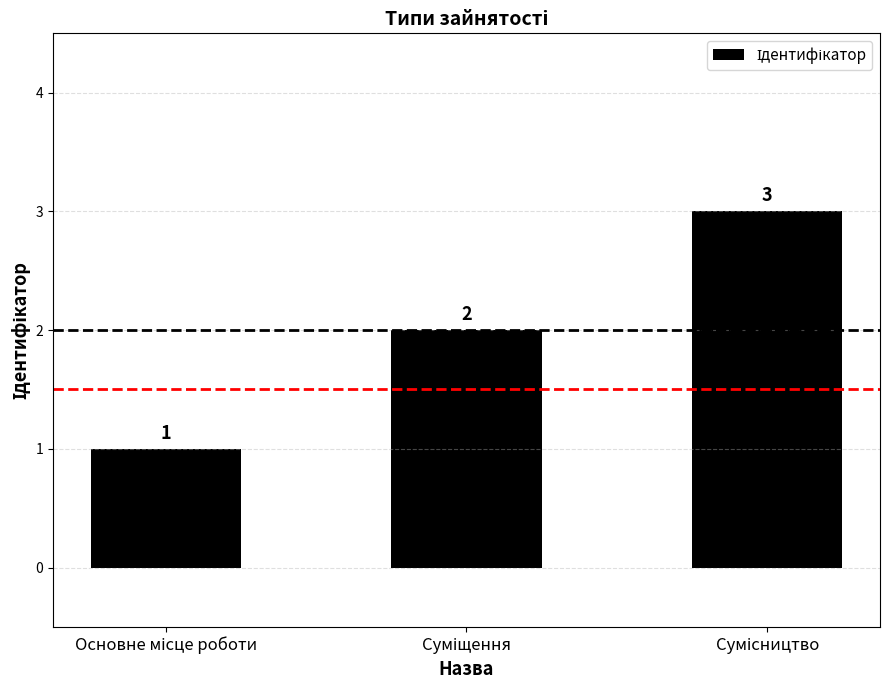

Reading right to left, what are all the values shown in this chart?

3	2	1